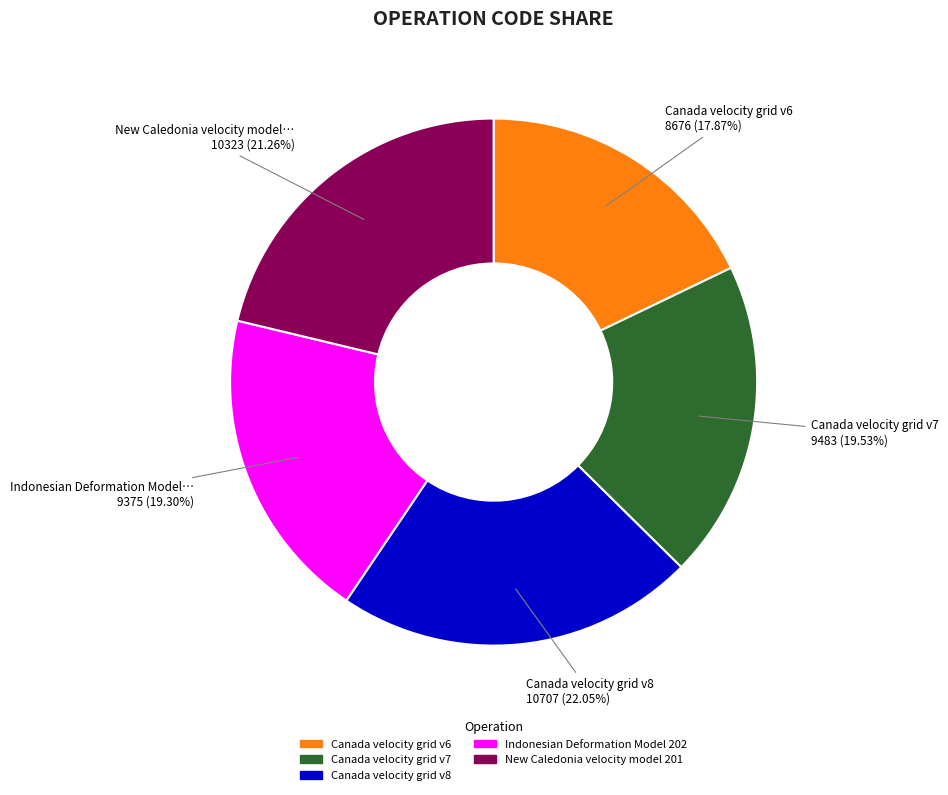

Is the sum of New Caledonia velocity model… and Canada velocity grid v6 greater than half?

No